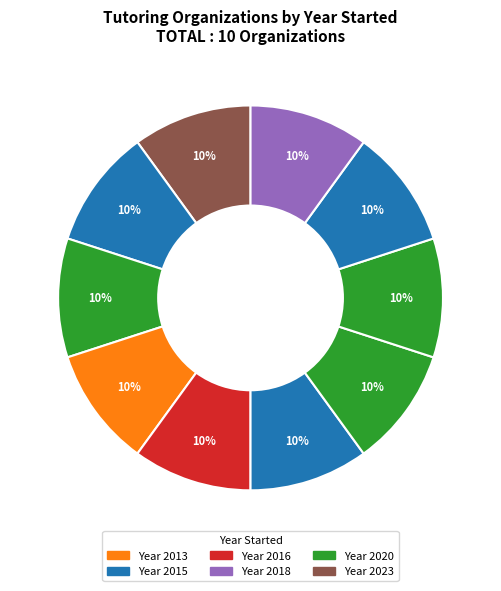

Count the number of slices in the pie.

10